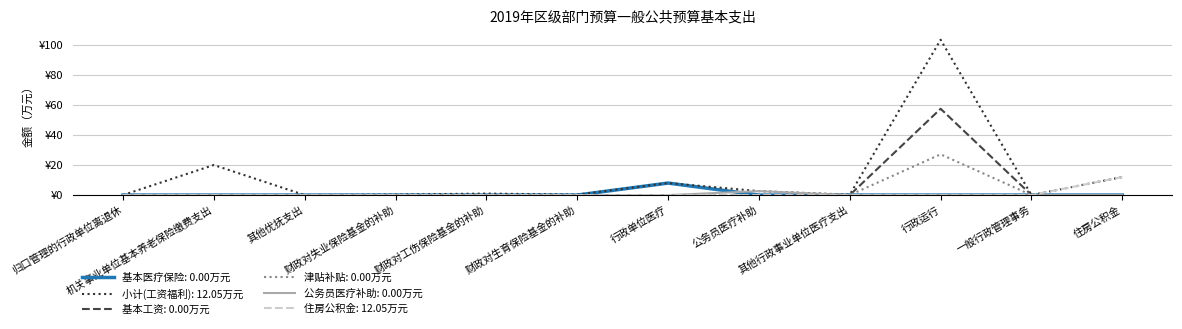

Which series has the largest range (max minus min)?

小计(工资福利): 12.05万元